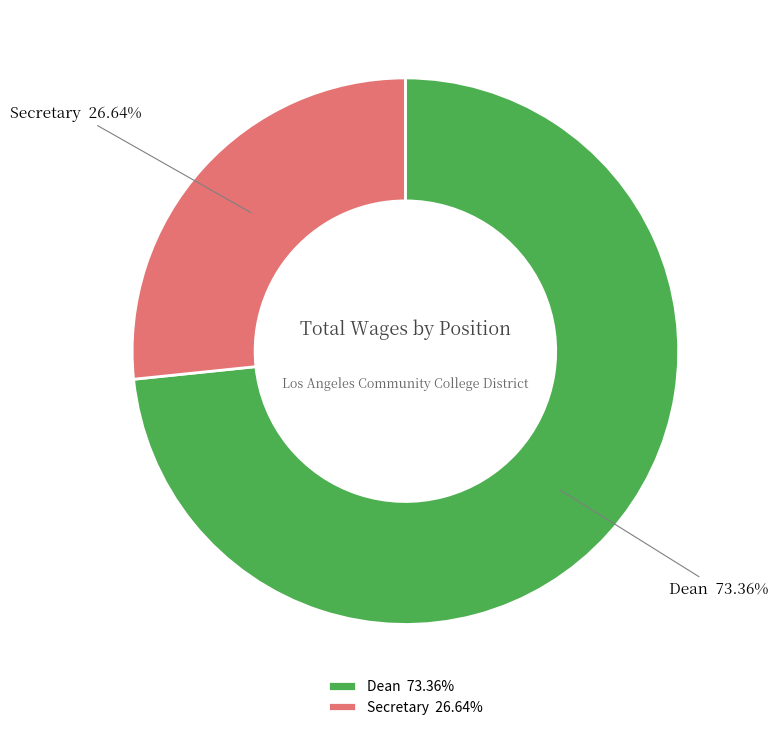

What is the largest slice in the pie chart?

Dean